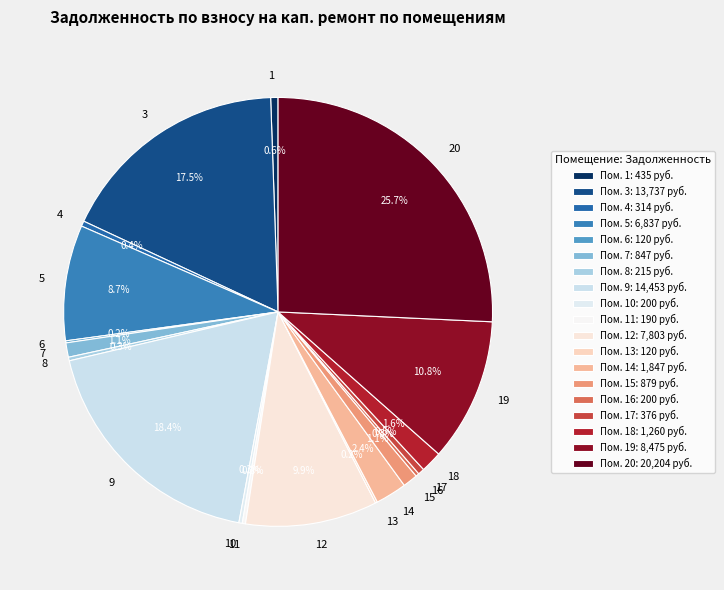

Between 20 and 12, which is larger?

20